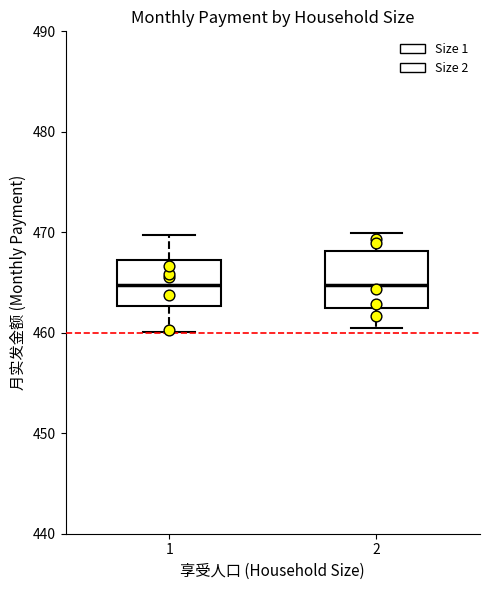

Reading left to right, read every box against the y-axis: the position of its median line, the range the box covers, and the ends of its whiskers. The values are not printed on the chart, so give them approximately, as read against the axis.

1: median 465, box 463 to 467, whiskers 460 to 470
2: median 465, box 462 to 468, whiskers 460 to 470